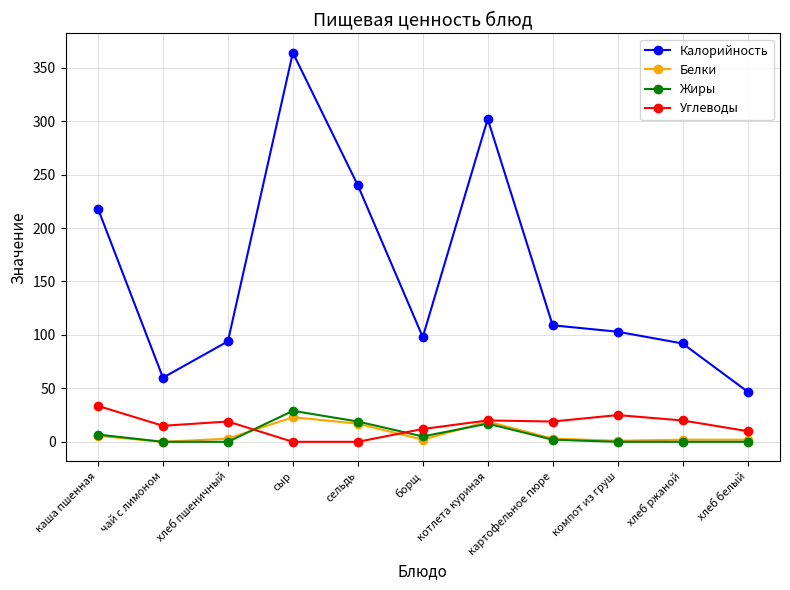

Where is the first local minimum for Калорийность?

чай с лимоном